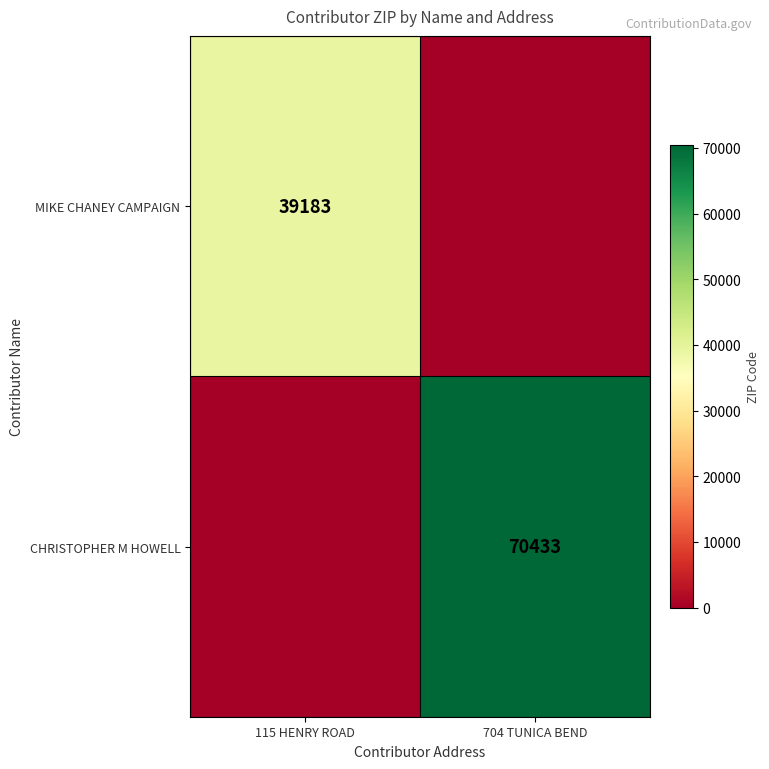

Is it true that CHRISTOPHER M HOWELL equals 21431 at 704 TUNICA BEND?

False